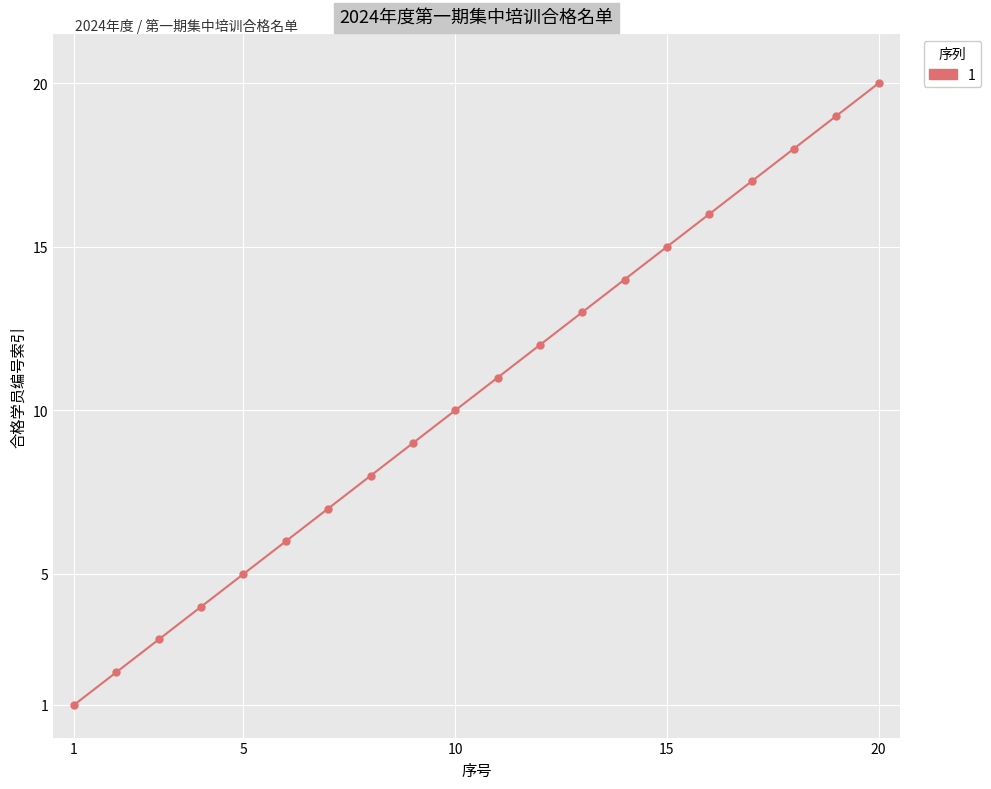

What is the maximum value shown in the chart?

20